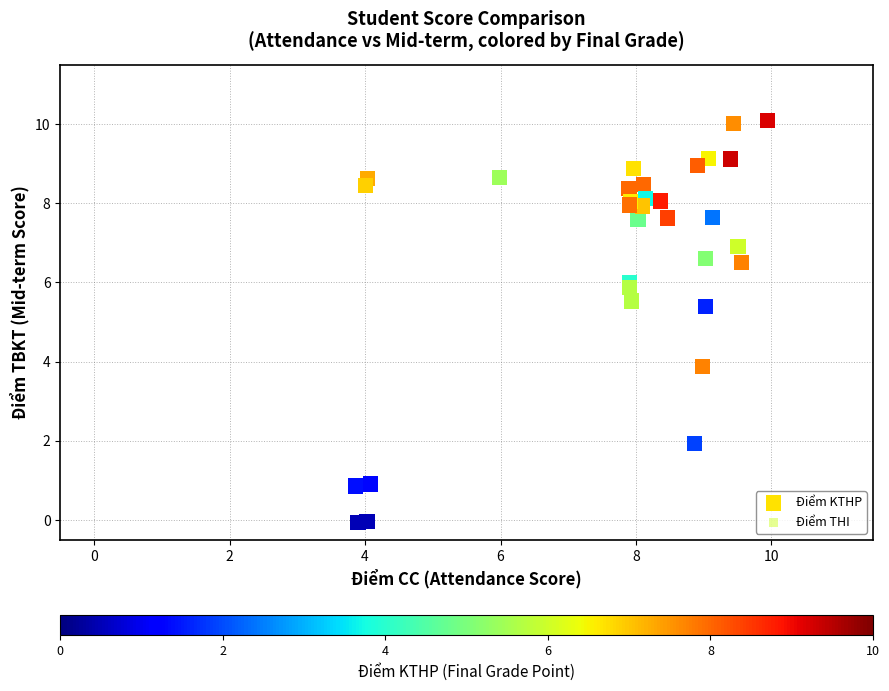

Which series has the widest spread of Y values?

Điểm THI